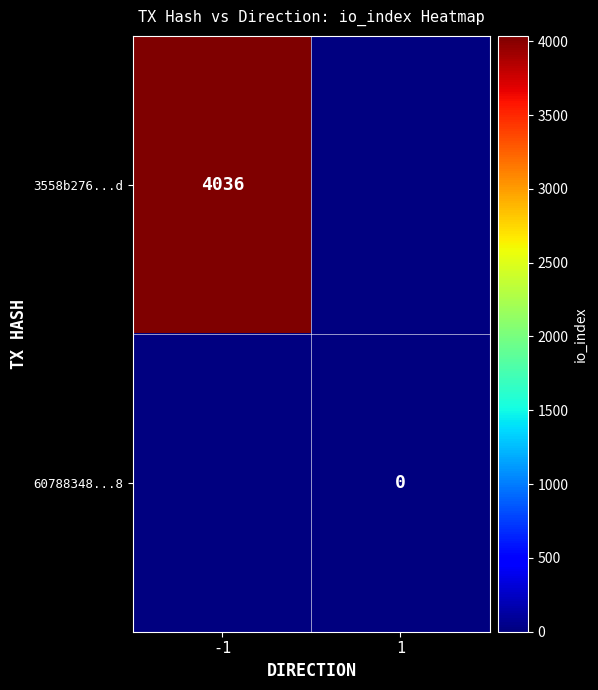

The 3558b276...d series shows 927 at -1. True or false?

False